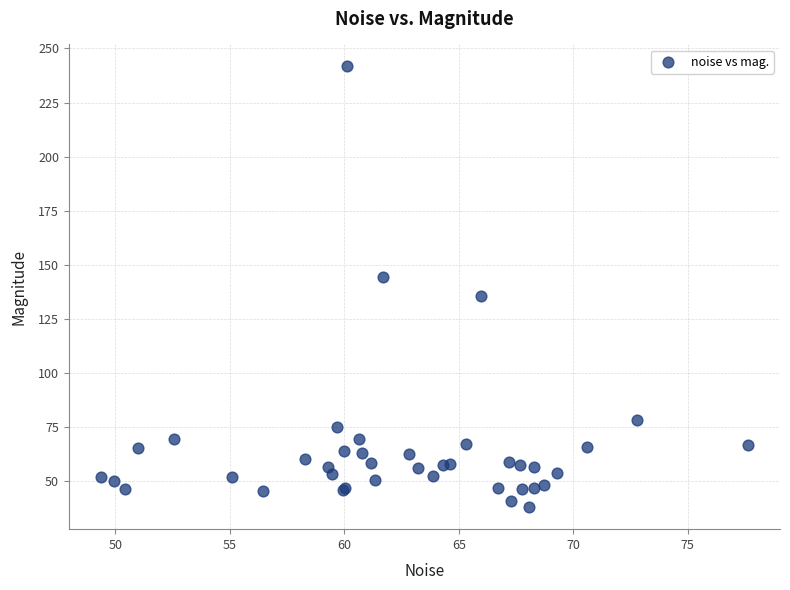

What Y value in the scatter plot is closest to 139?

135.8